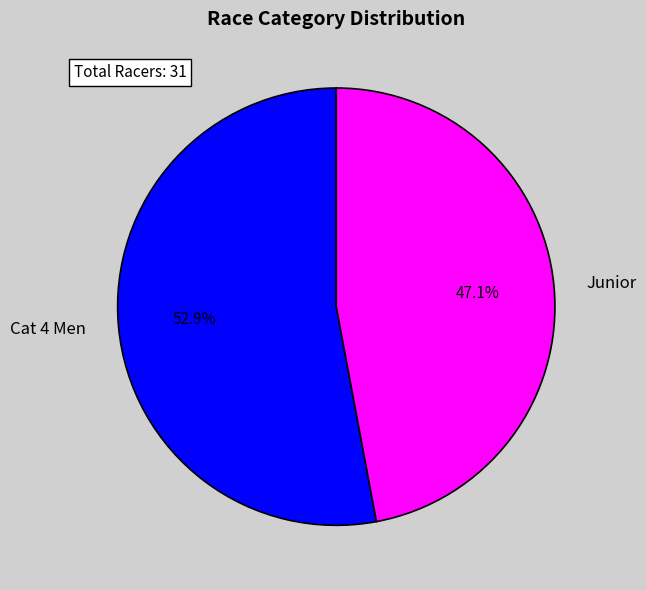

Approximately how many times larger is the value at Junior compared to Cat 4 Men?

0.9